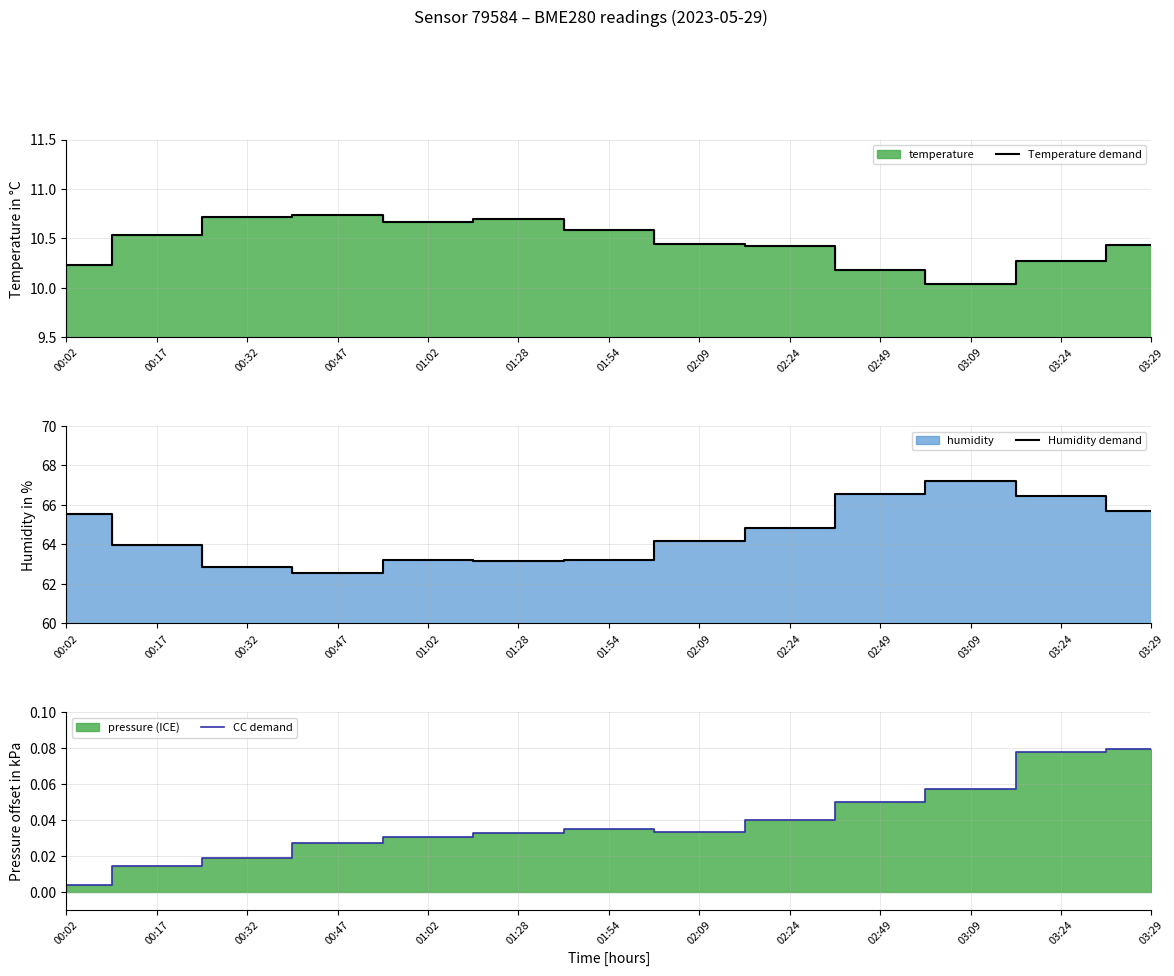

True or false: Temperature demand and CC demand cross at least once.

False